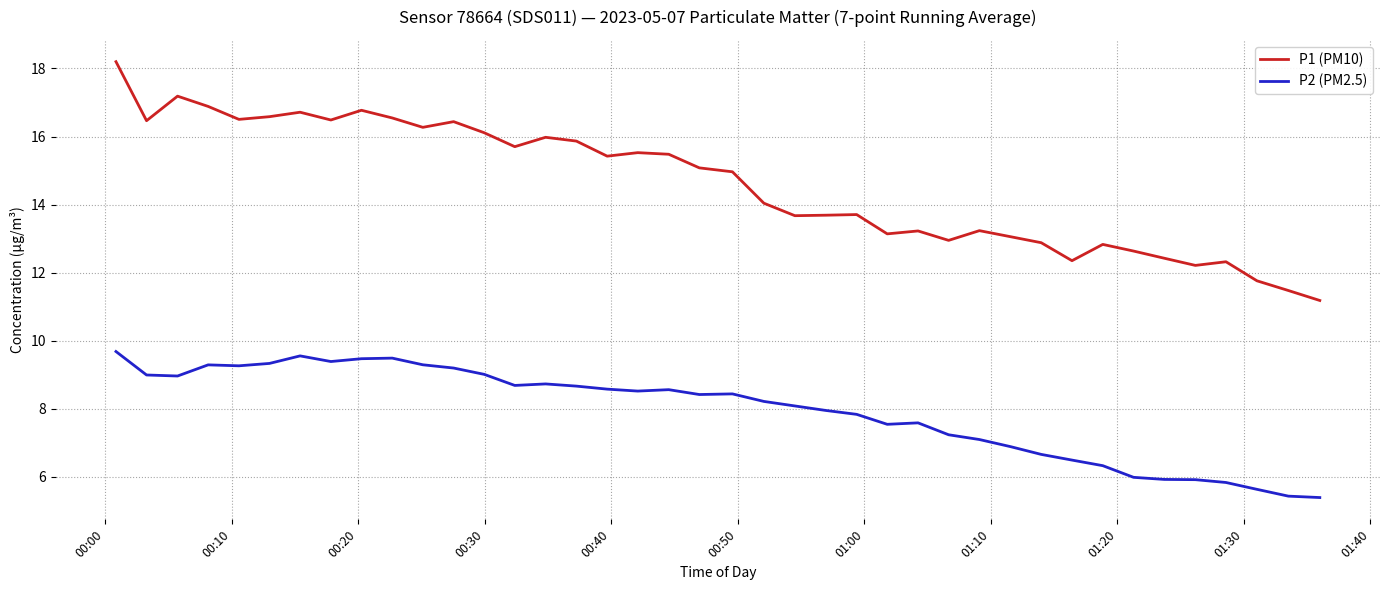

What is the maximum value shown in the chart?

18.2